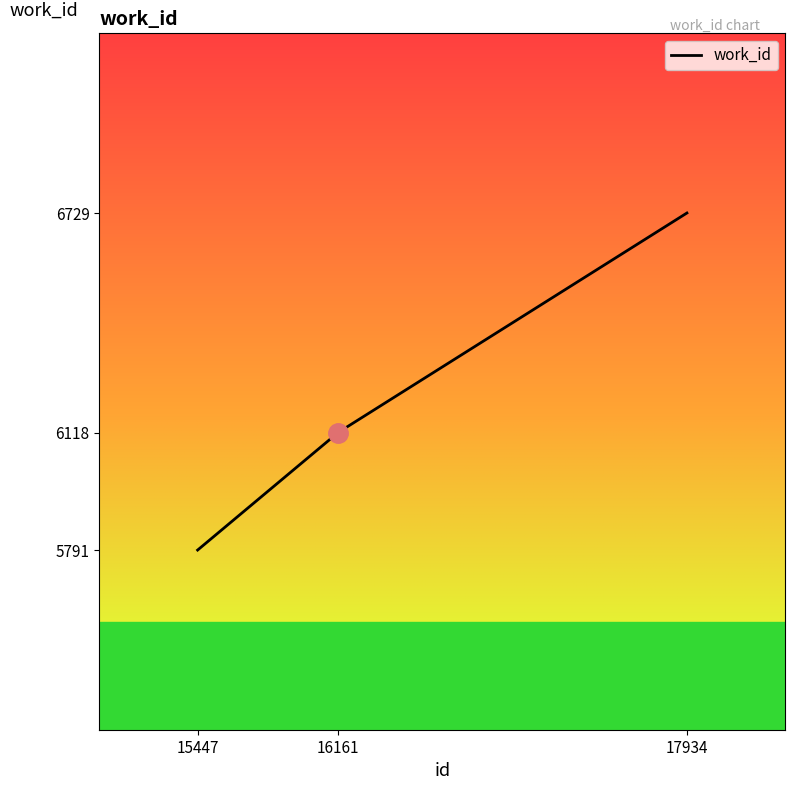

How many categories are shown in the chart?

3